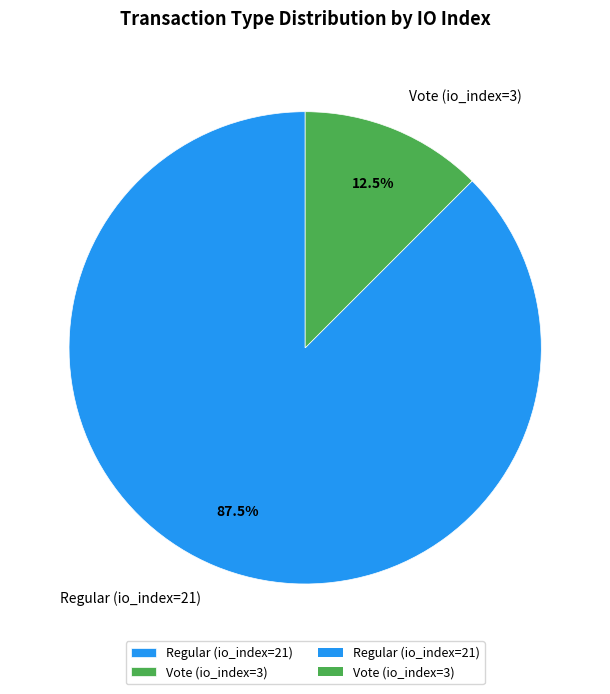

Does any single category account for the majority?

Yes